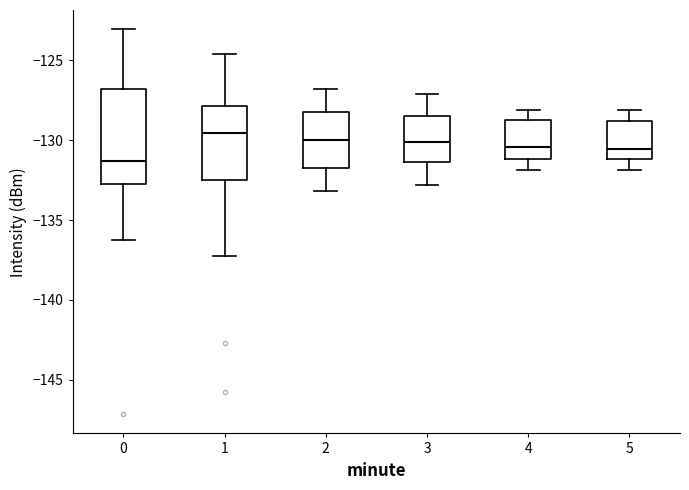

Reading left to right, transcribe this box plot: for each box, give where its median line is, the range the box spans, and where its two whiskers end, as read against the y-axis. The values are not printed on the chart, so give them approximately, as read against the axis.

0: median -131.5, box -132.5 to -127.0, whiskers -136.0 to -123.0
1: median -129.5, box -132.5 to -128.0, whiskers -137.0 to -124.5
2: median -130.0, box -132.0 to -128.0, whiskers -133.0 to -127.0
3: median -130.0, box -131.5 to -128.5, whiskers -133.0 to -127.0
4: median -130.5, box -131.0 to -128.5, whiskers -132.0 to -128.0
5: median -130.5, box -131.0 to -129.0, whiskers -132.0 to -128.0